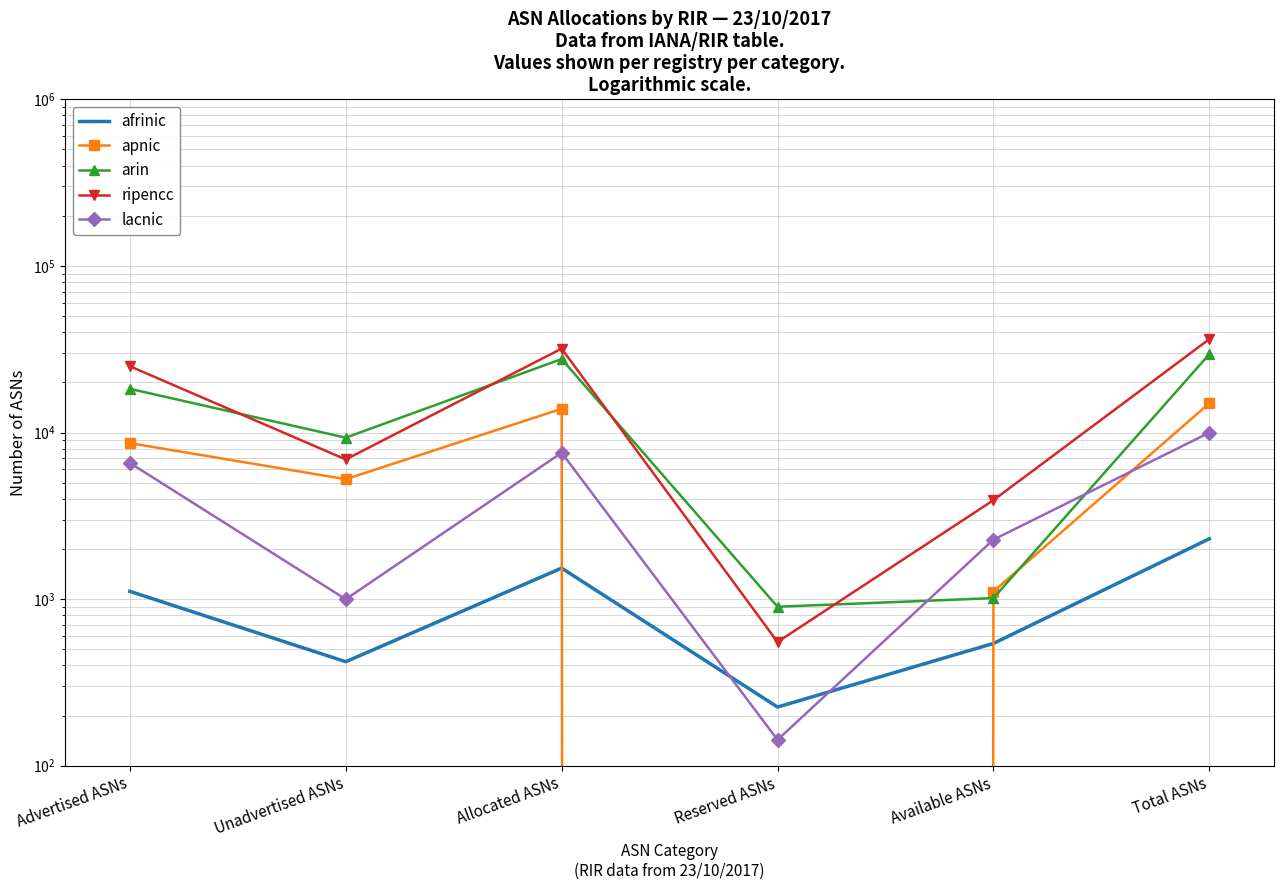

Rank the series at Allocated ASNs from highest to lowest value.

ripencc, arin, apnic, lacnic, afrinic